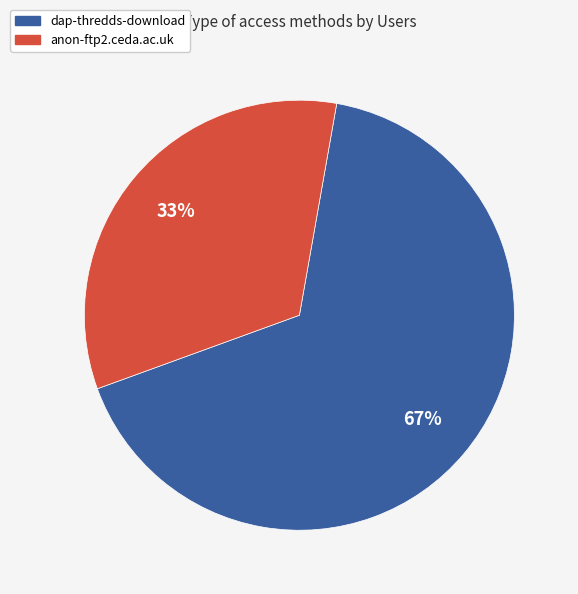

What percentage is the anon-ftp2.ceda.ac.uk slice, to the nearest percent?

33%